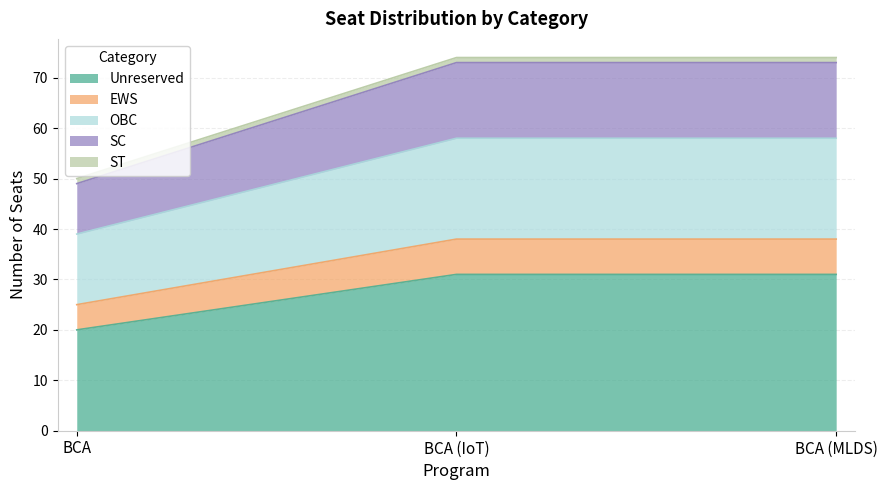

The value of Unreserved at BCA (IoT) is 31. True or false?

True